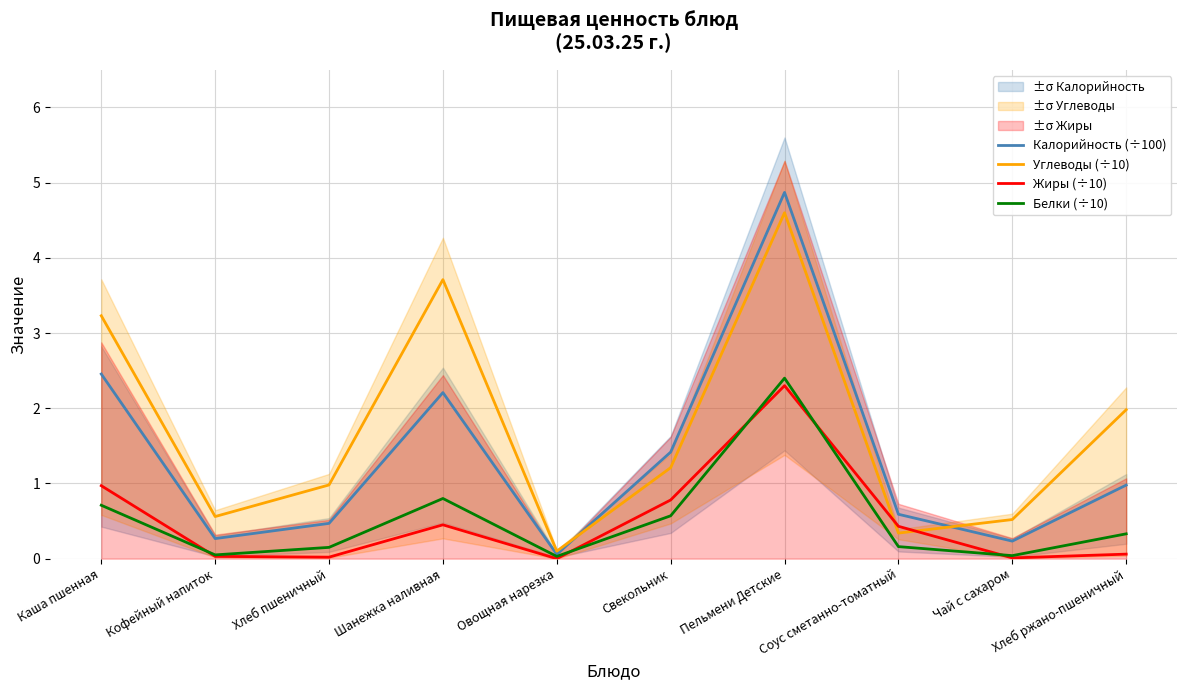

In Белки (÷10), how many points are lower than both neighbors (excluding endpoints)?

3